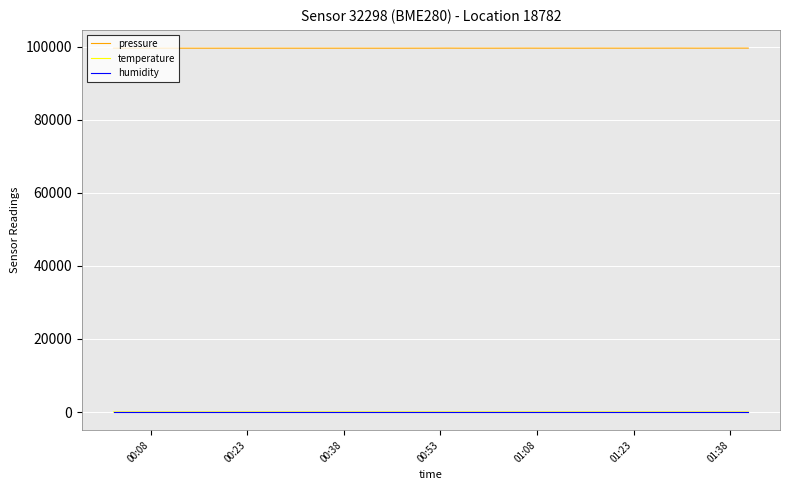

Which series has the largest range (max minus min)?

pressure